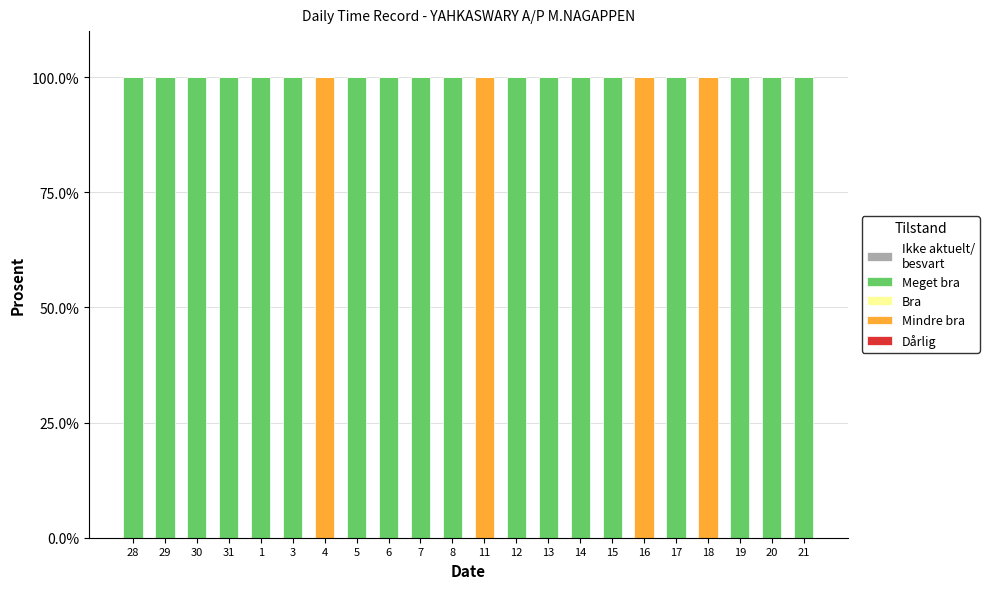

What is the total value across all series at 4?

100